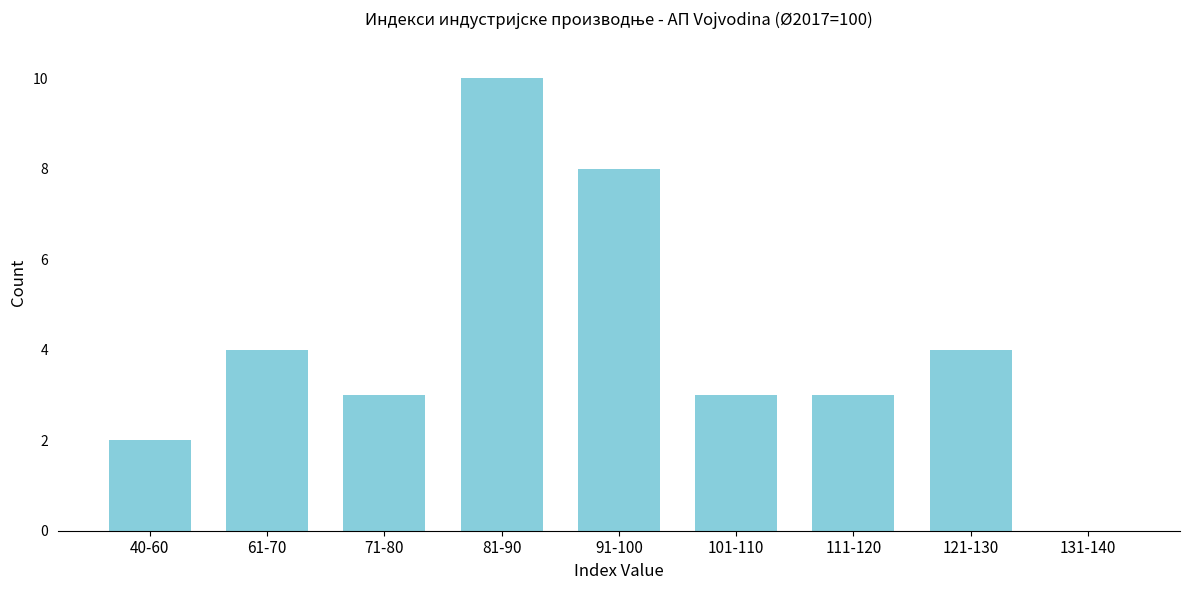

Reading left to right, what are all the values shown in this chart?

40-60=2	61-70=4	71-80=3	81-90=10	91-100=8	101-110=3	111-120=3	121-130=4	131-140=0